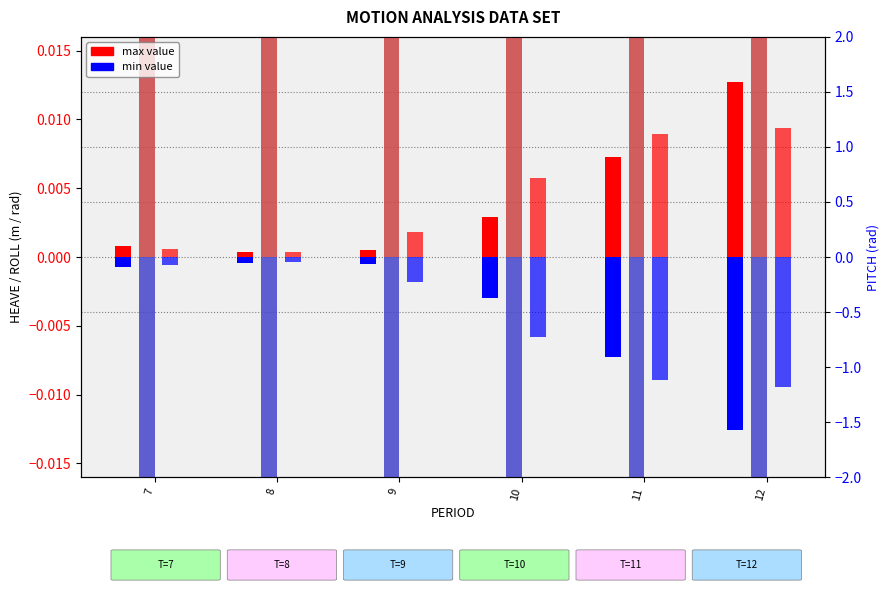

Which has a higher value, 8 or 12?

12